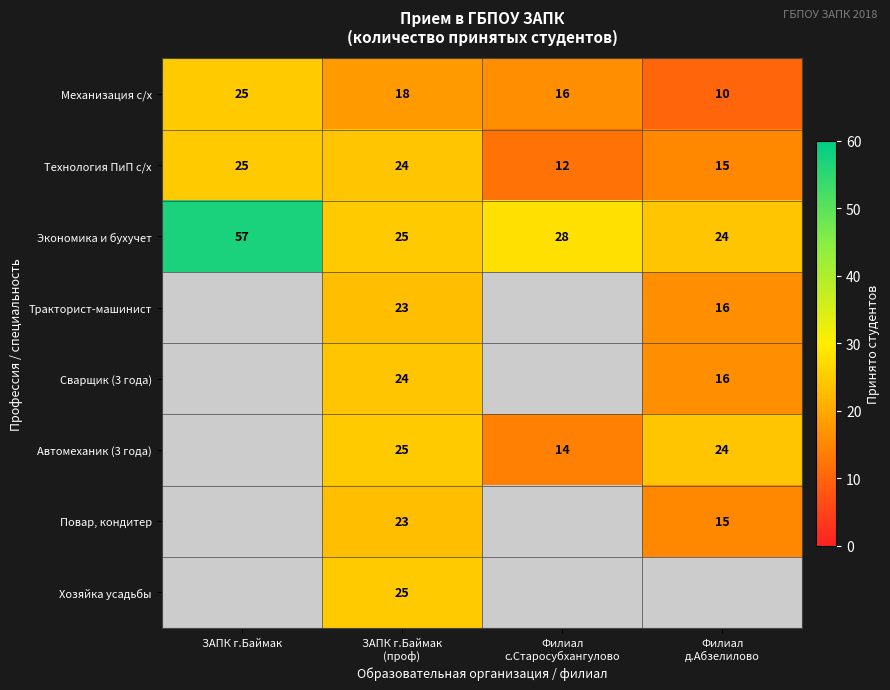

What is the difference between the maximum and minimum values in the Механизация с/х series?

15